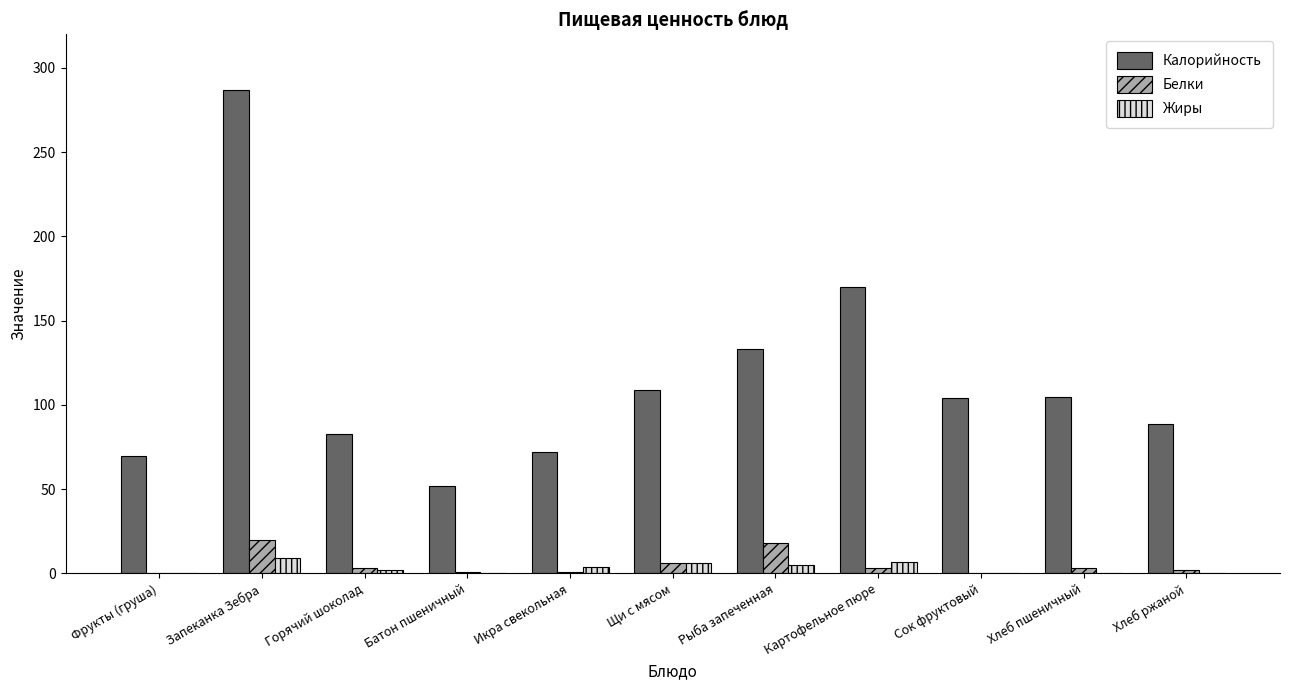

Is it true that Белки equals 20 at Запеканка Зебра?

True